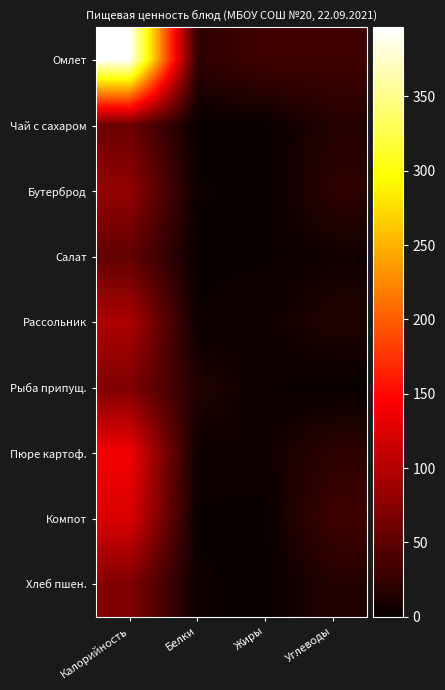

Count the number of data series in this chart.

9